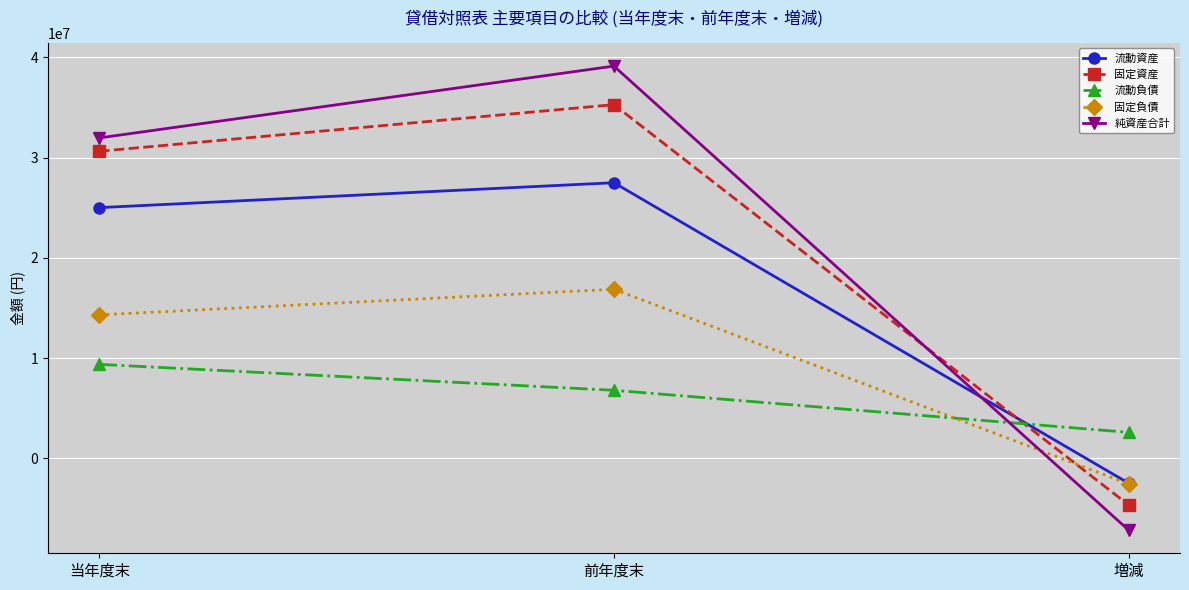

How many data points does each series have?

3